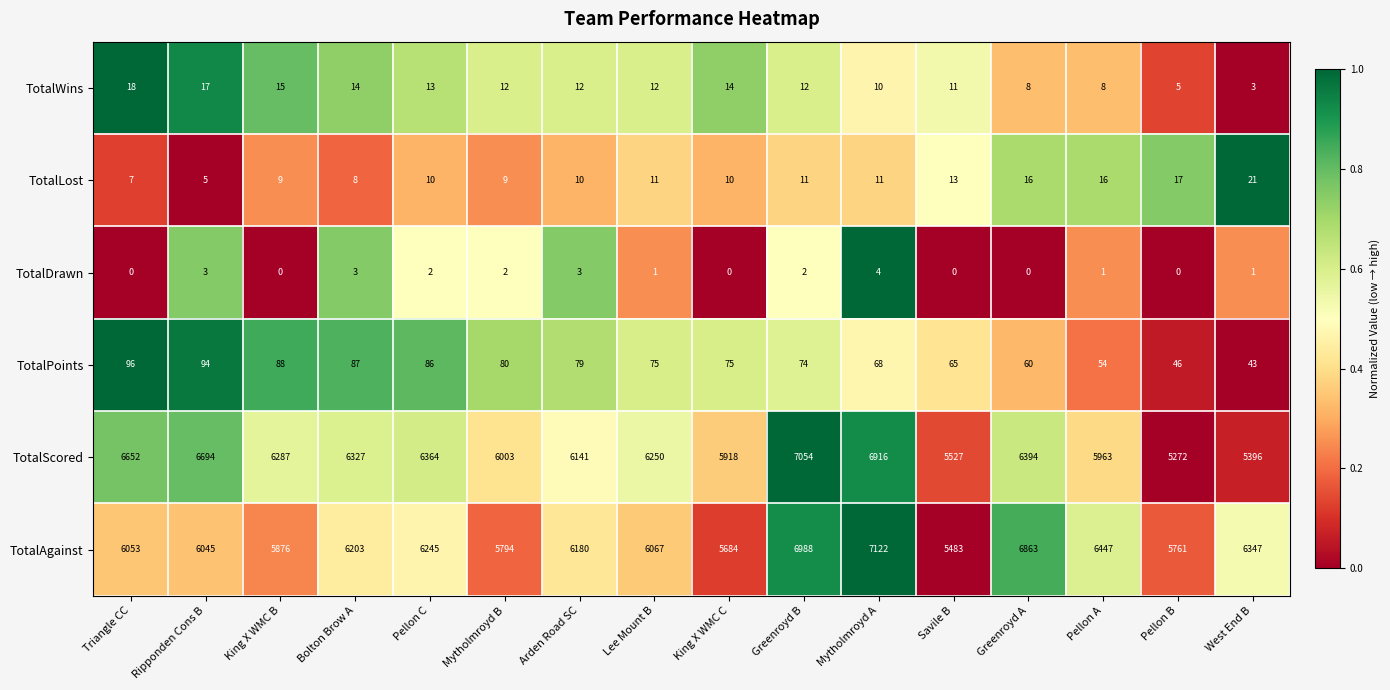

Rank the series by their maximum value, from lowest to highest.

TotalDrawn, TotalWins, TotalLost, TotalPoints, TotalScored, TotalAgainst